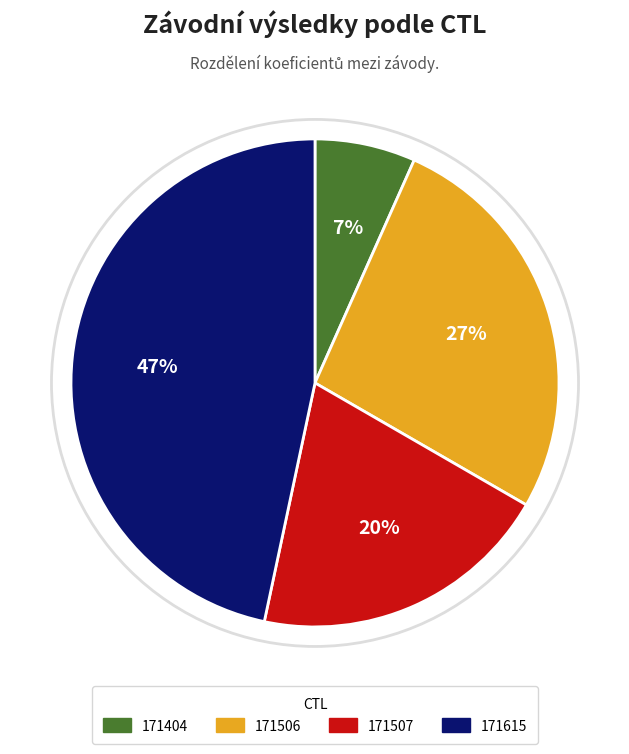

Rank the categories by value from lowest to highest.

171404, 171507, 171506, 171615